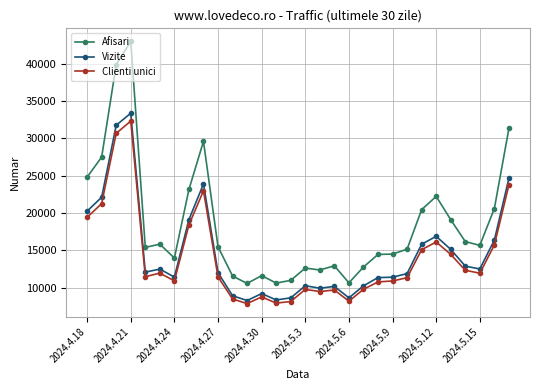

What is the difference between the maximum and minimum values in the Clienti unici series?

24442